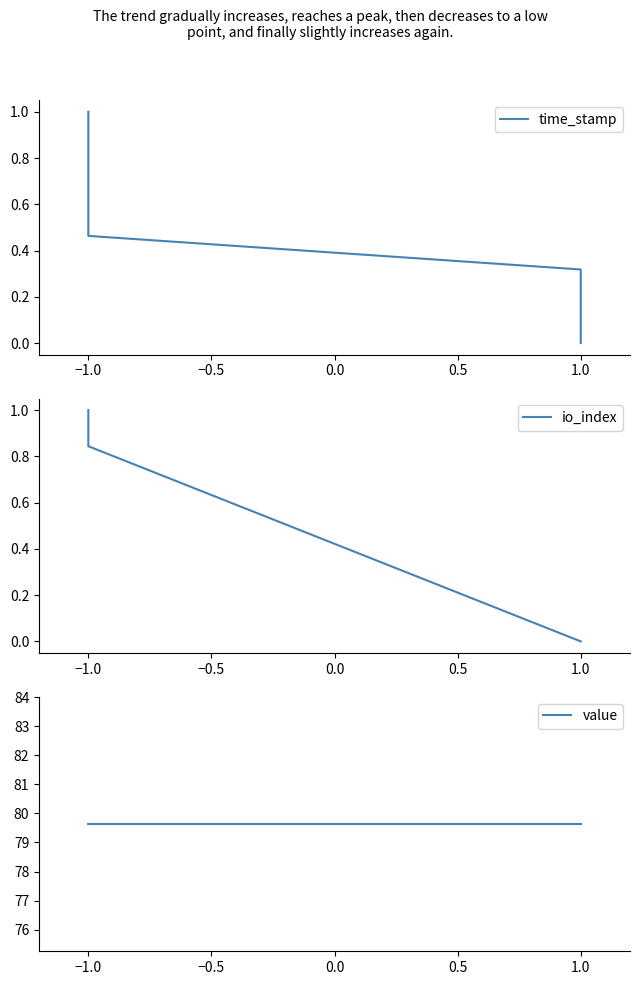

Which series has the largest total across all categories?

value